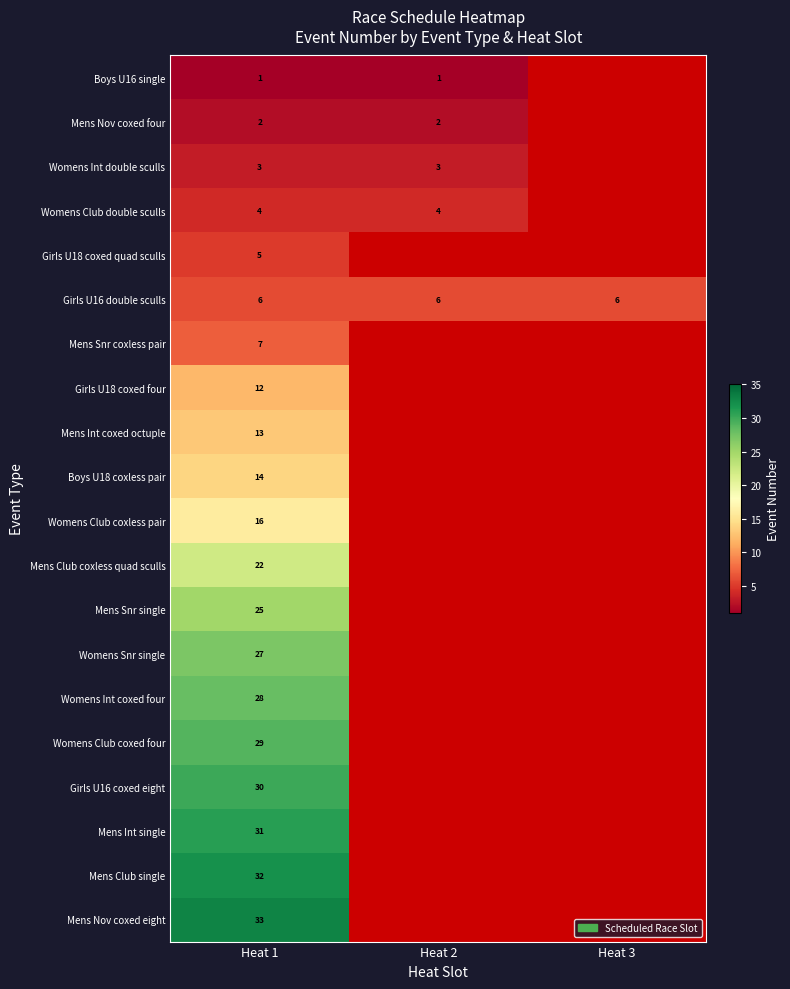

The value of Boys U16 single at Heat 1 is 1. True or false?

True